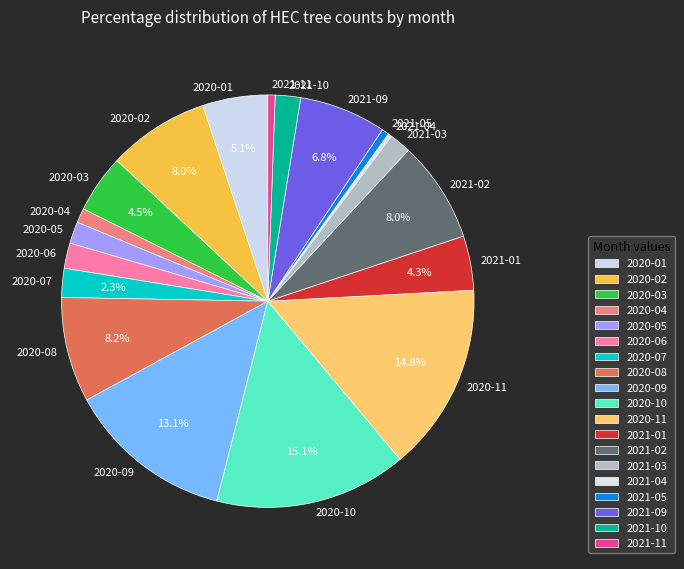

To the nearest percent, what is the difference between the largest and smallest slice percentages?

15%